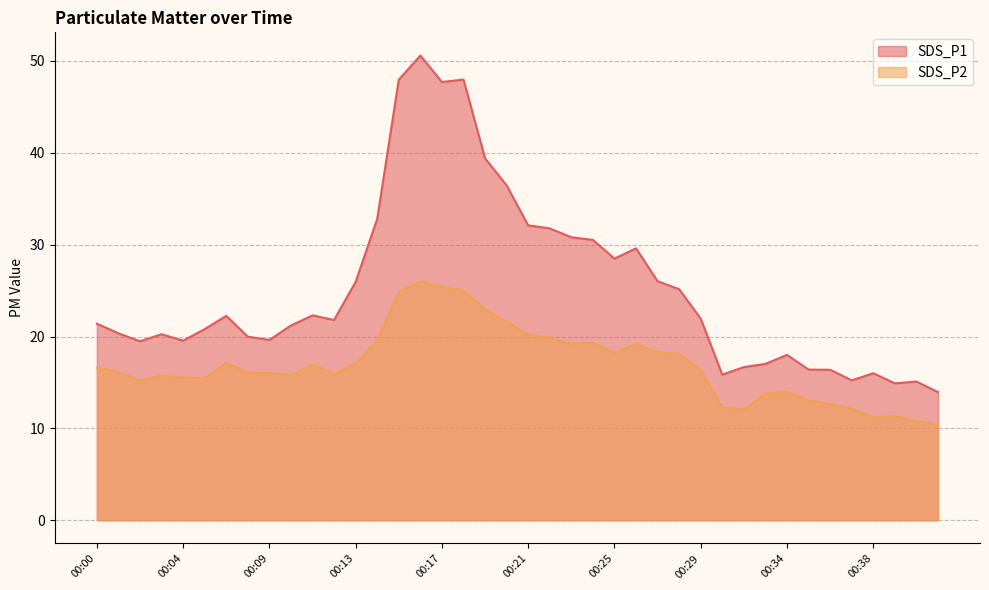

True or false: SDS_P1 and SDS_P2 cross at least once.

False